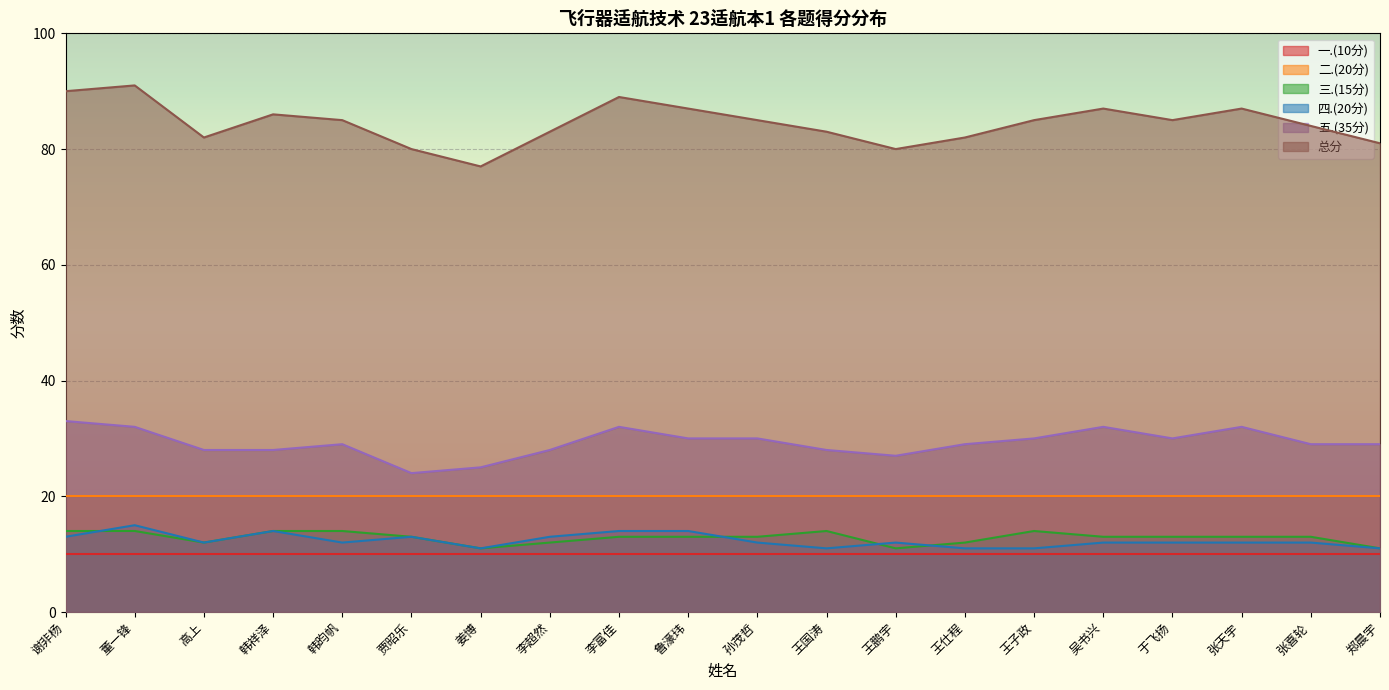

Which series has the largest total across all categories?

总分